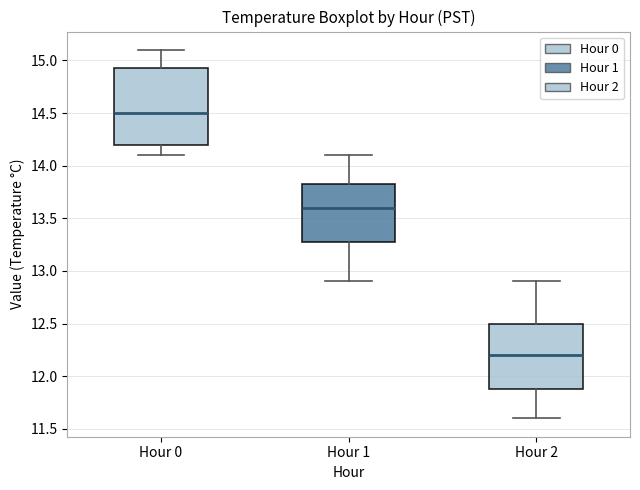

Where is the lower edge of the box for Hour 2 on the y-axis? The values are not printed on the chart, so give them approximately, as read against the axis.

11.90